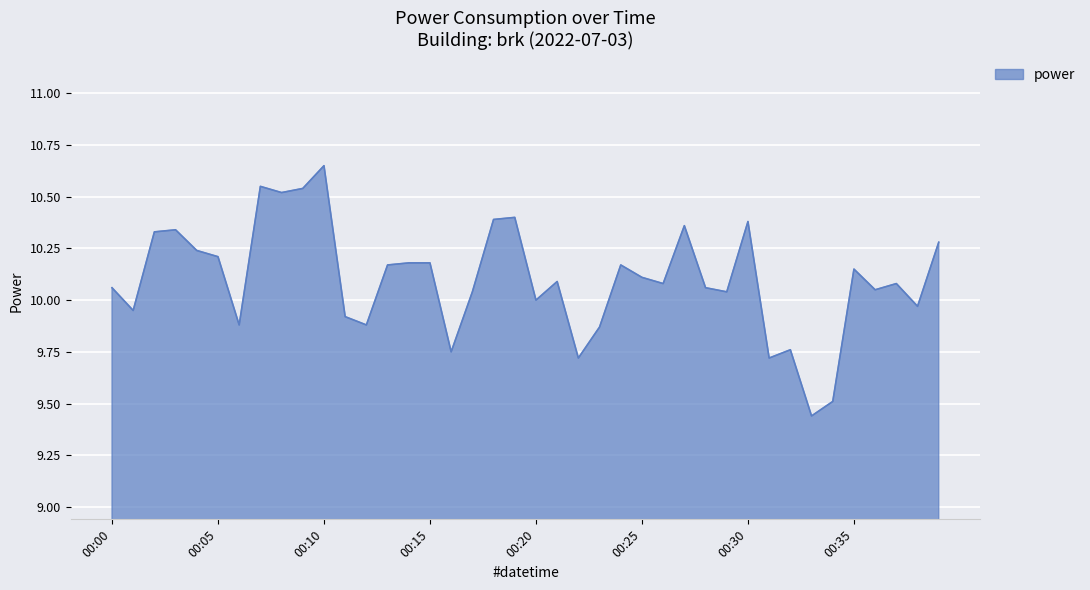

What is the difference between the maximum and minimum values?

1.2